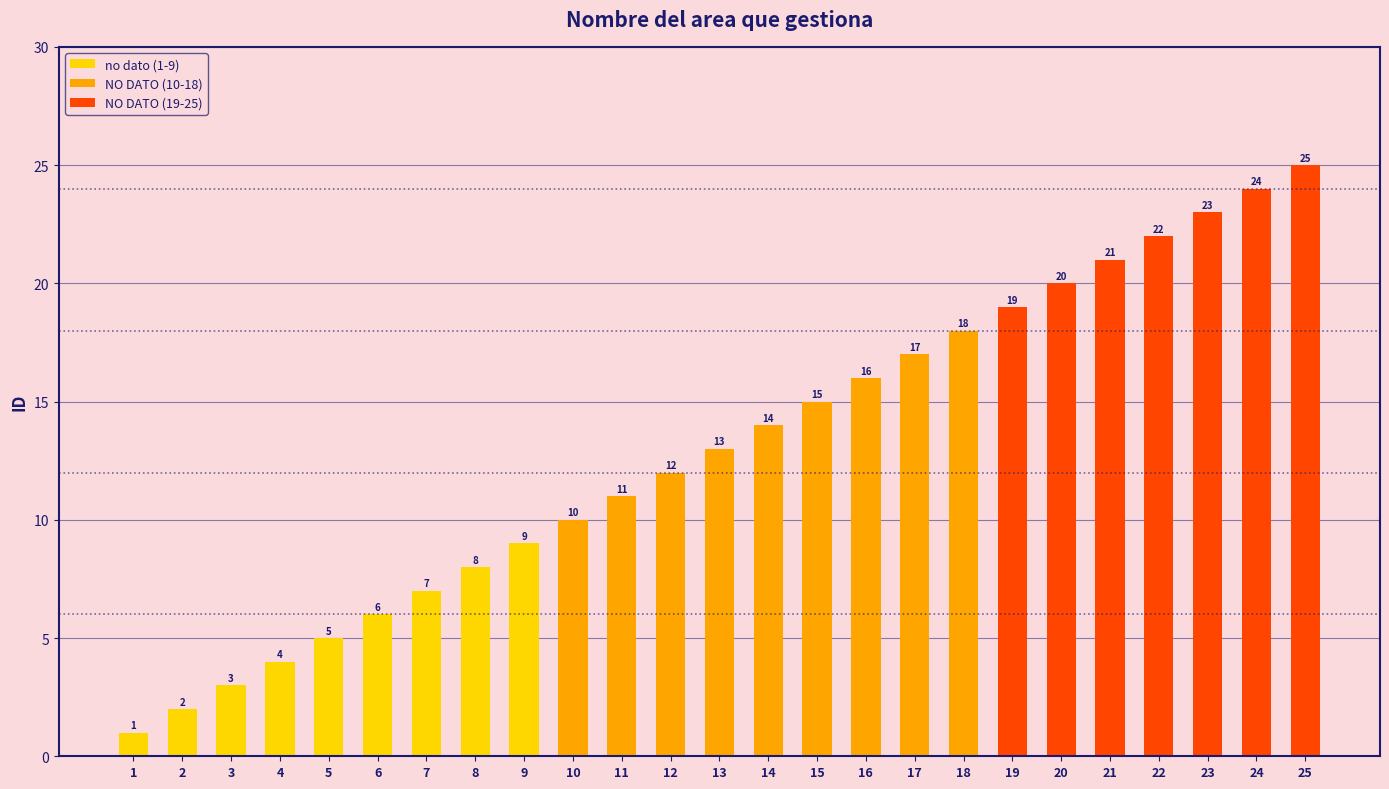

What is the sum of all values?

325